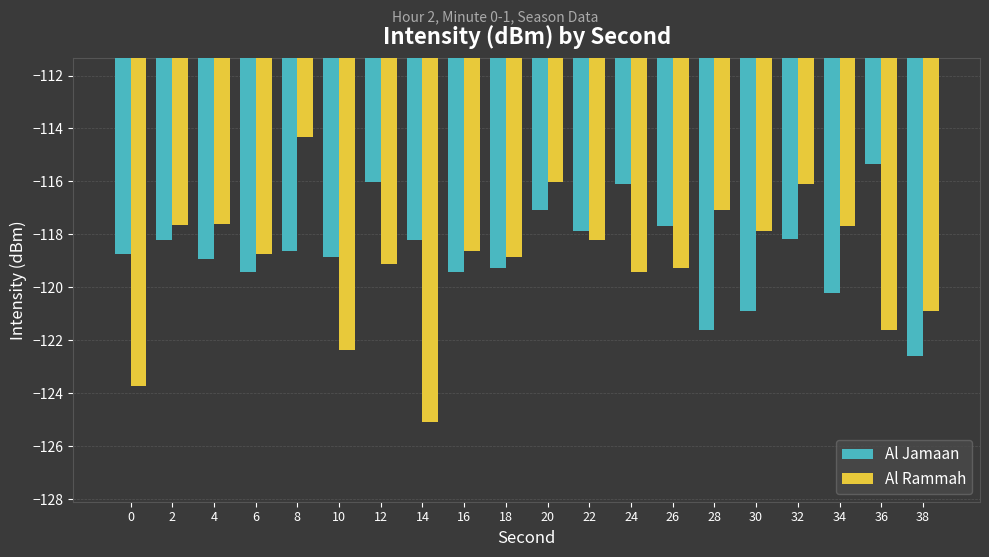

How many values in the Al Rammah series exceed -118?

8